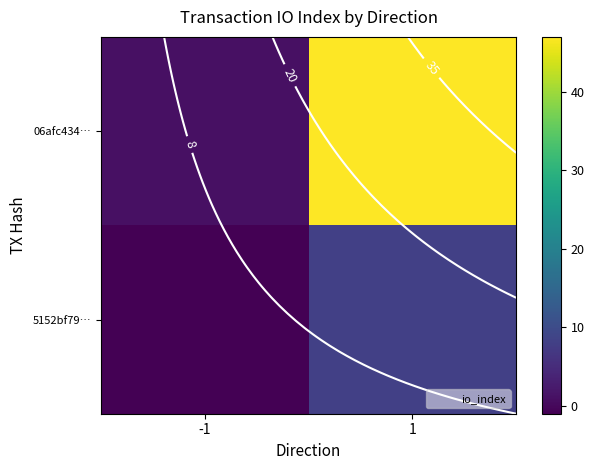

At how many categories does at least one series exceed 5?

1